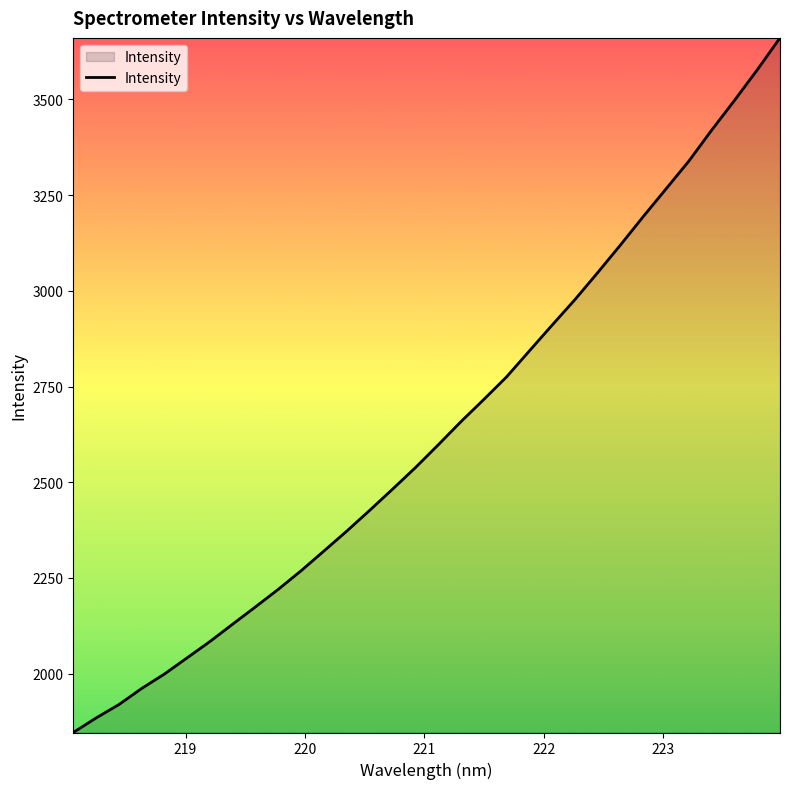

Count the number of values greater than 2597.

16